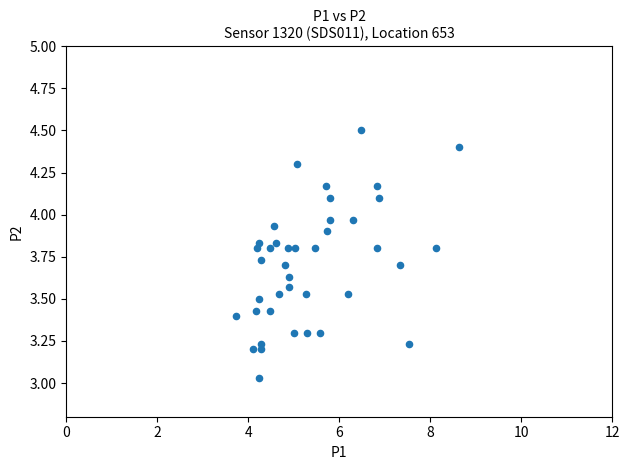

What is the range of Y values (max minus min)?

1.5